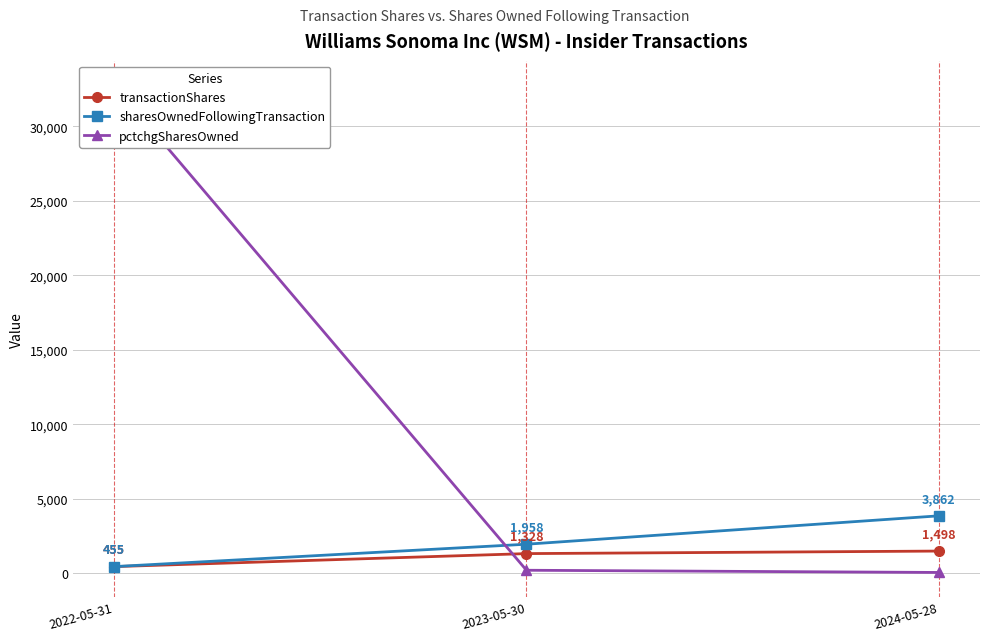

At 2023-05-30, list the series in order from smallest to largest.

pctchgSharesOwned, transactionShares, sharesOwnedFollowingTransaction